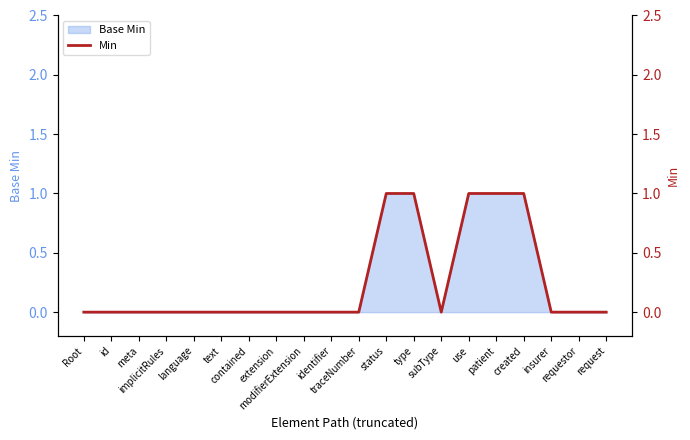

Where is the data nearest to the value 0?

Root